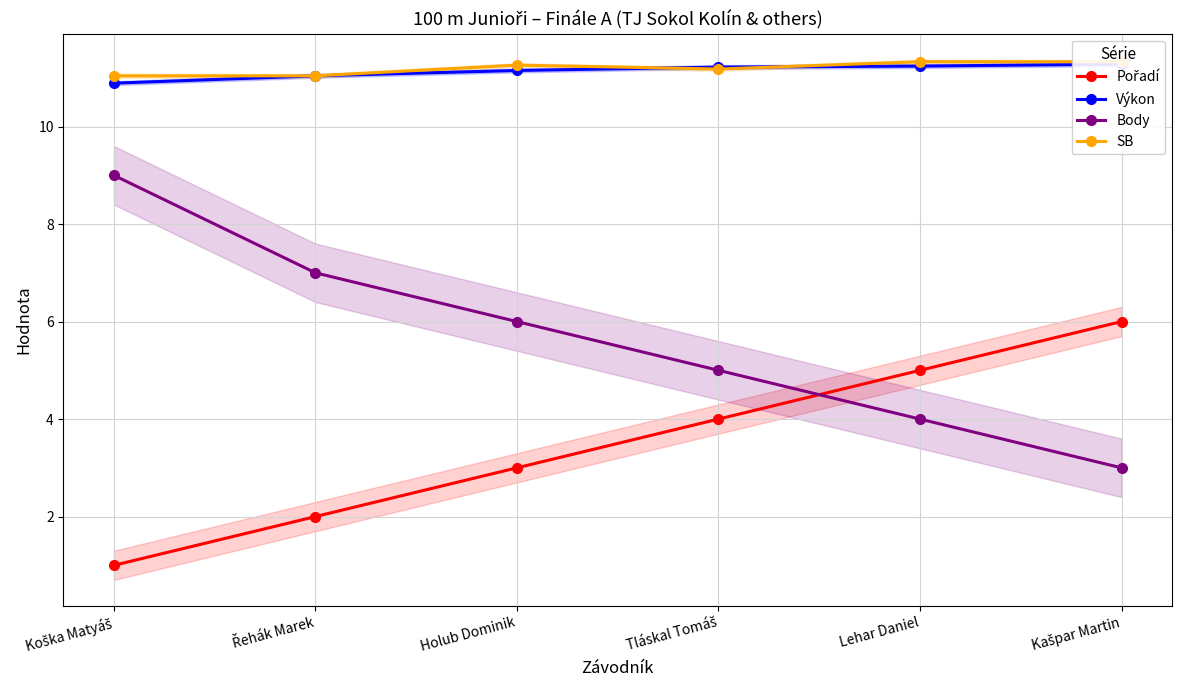

True or false: Výkon and SB cross at least once.

True